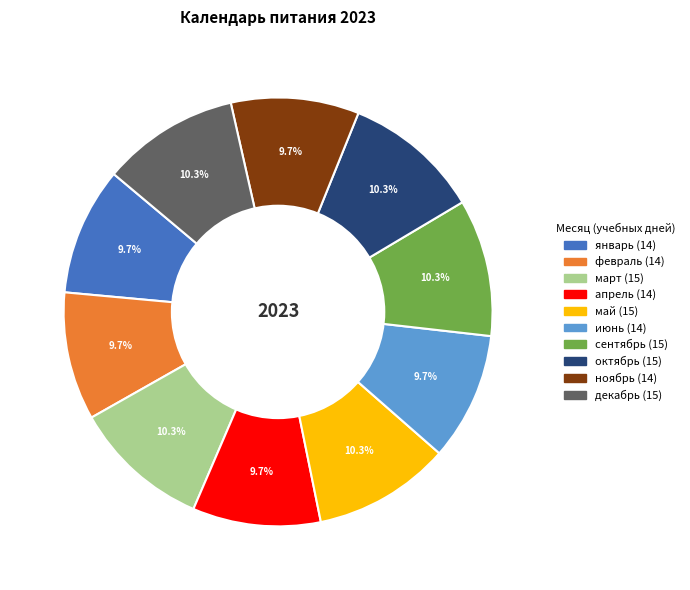

To the nearest percent, what percentage of the pie is ноябрь?

10%